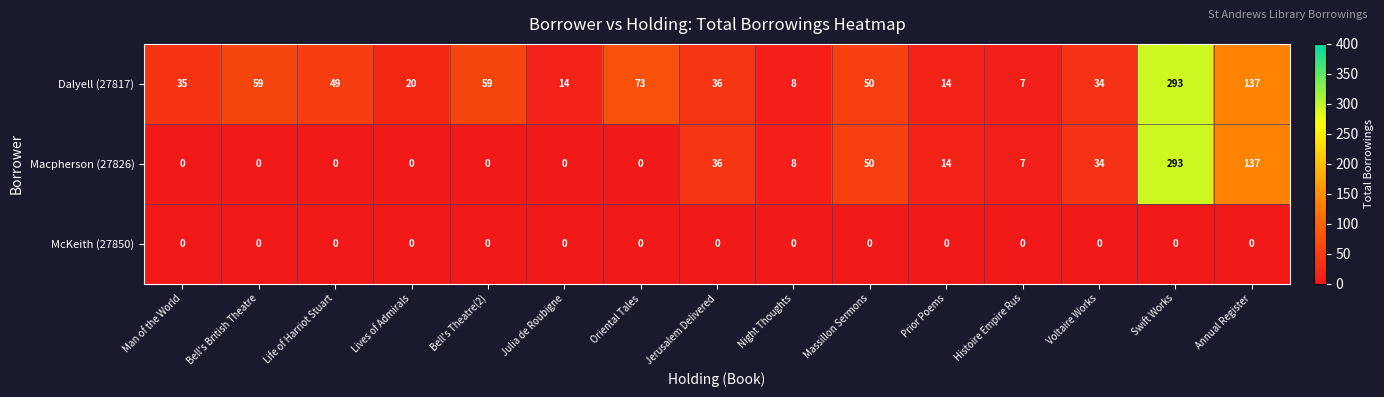

At which label is Macpherson (27826) closest to 146?

Annual Register